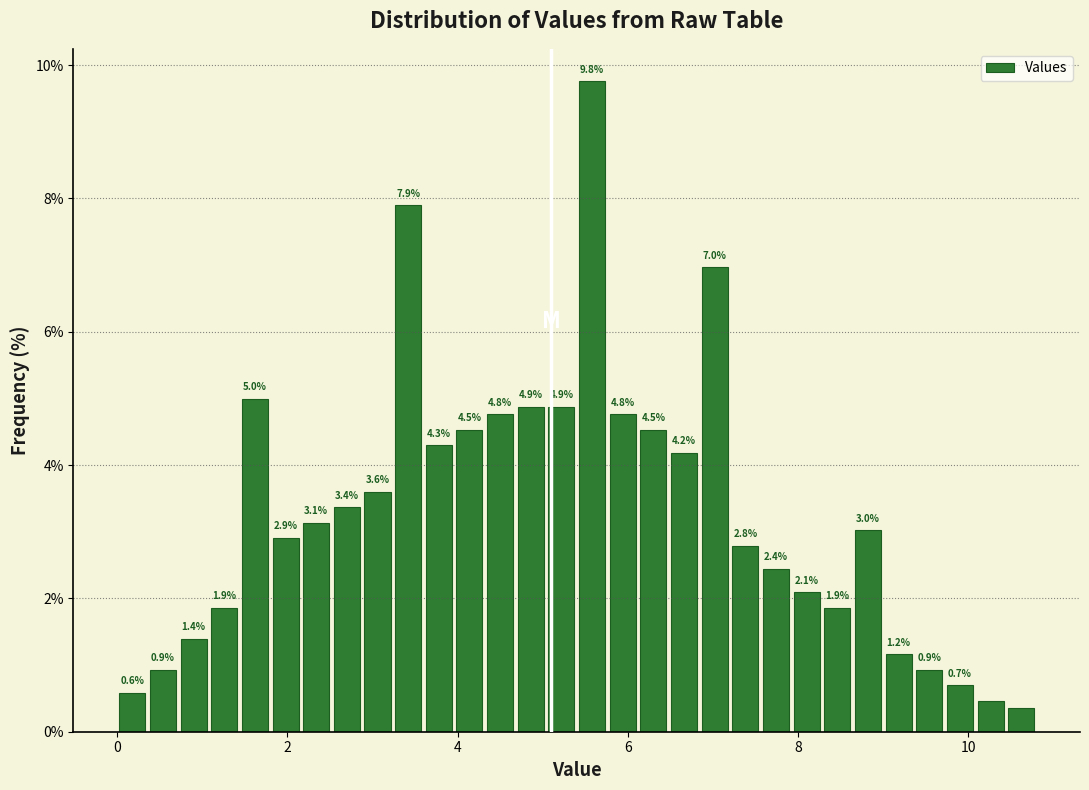

Around what value on the x-axis is the tallest bar? Give the approximate position of its centre, as read against the axis.

5.6